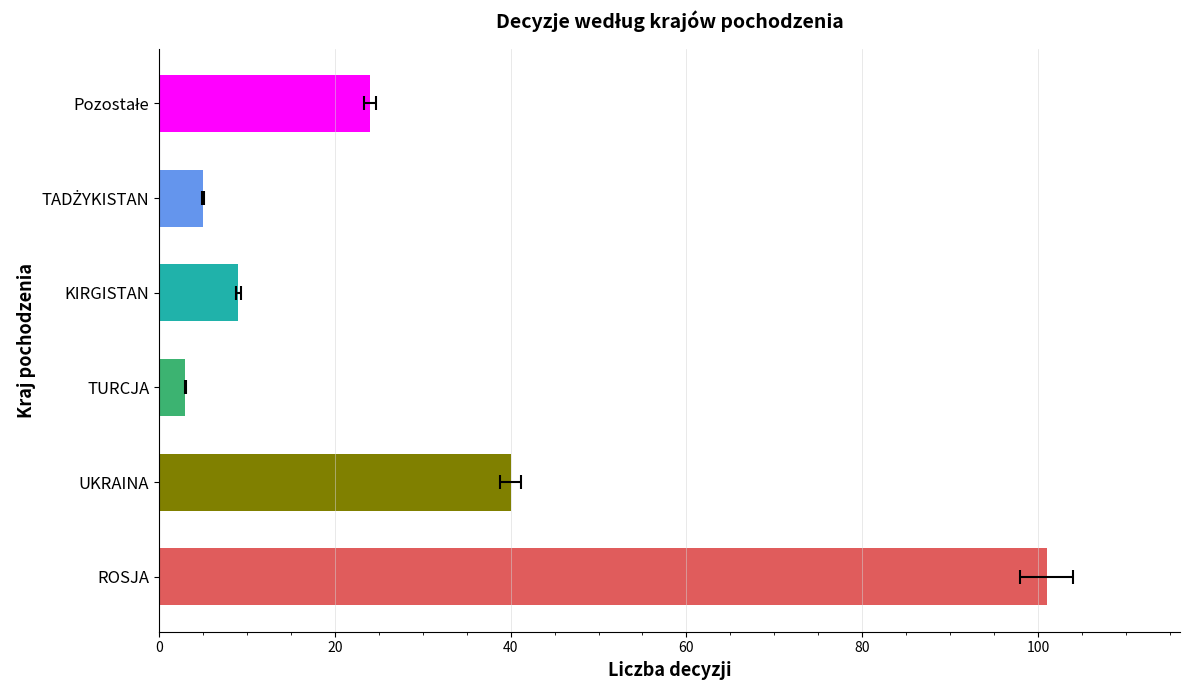

What is the value of the 5th bar from the left?

5